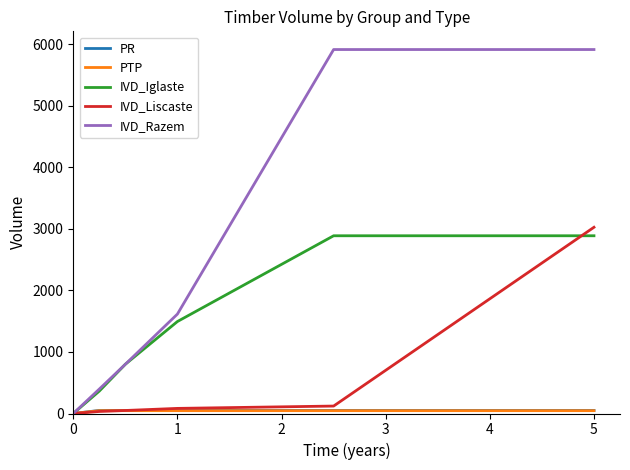

Which series has the largest total across all categories?

IVD_Razem